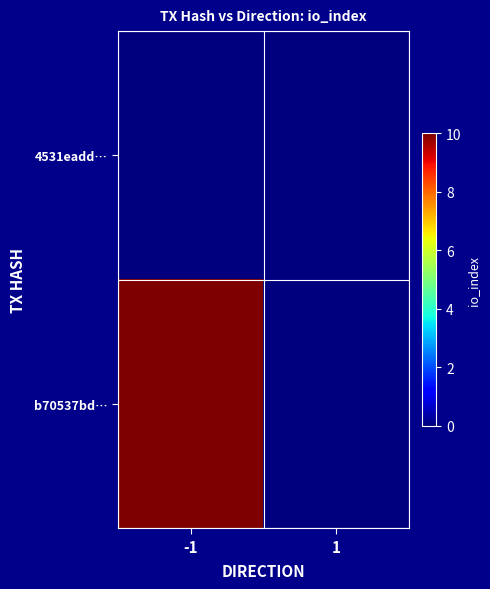

Reading left to right, extract all data points from this chart.

4531eadd…: -1=0	1=0
b70537bd…: -1=10	1=0